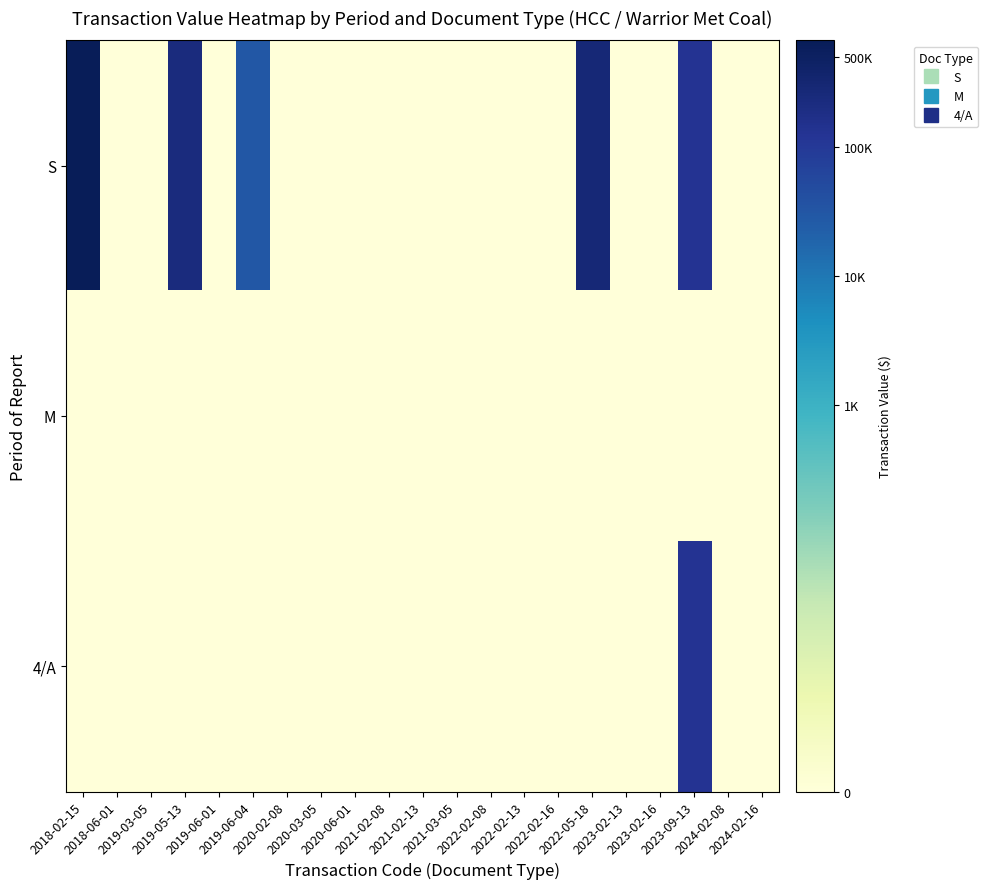

Reading right to left, extract all data points from this chart.

S: 2024-02-16=0.0	2024-02-08=0.0	2023-09-13=11.7	2023-02-16=0.0	2023-02-13=0.0	2022-05-18=12.6	2022-02-16=0.0	2022-02-13=0.0	2022-02-08=0.0	2021-03-05=0.0	2021-02-13=0.0	2021-02-08=0.0	2020-06-01=0.0	2020-03-05=0.0	2020-02-08=0.0	2019-06-04=10.3	2019-06-01=0.0	2019-05-13=12.3	2019-03-05=0.0	2018-06-01=0.0	2018-02-15=13.4
M: 2024-02-16=0.0	2024-02-08=0.0	2023-09-13=0.0	2023-02-16=0.0	2023-02-13=0.0	2022-05-18=0.0	2022-02-16=0.0	2022-02-13=0.0	2022-02-08=0.0	2021-03-05=0.0	2021-02-13=0.0	2021-02-08=0.0	2020-06-01=0.0	2020-03-05=0.0	2020-02-08=0.0	2019-06-04=0.0	2019-06-01=0.0	2019-05-13=0.0	2019-03-05=0.0	2018-06-01=0.0	2018-02-15=0.0
4/A: 2024-02-16=0.0	2024-02-08=0.0	2023-09-13=11.7	2023-02-16=0.0	2023-02-13=0.0	2022-05-18=0.0	2022-02-16=0.0	2022-02-13=0.0	2022-02-08=0.0	2021-03-05=0.0	2021-02-13=0.0	2021-02-08=0.0	2020-06-01=0.0	2020-03-05=0.0	2020-02-08=0.0	2019-06-04=0.0	2019-06-01=0.0	2019-05-13=0.0	2019-03-05=0.0	2018-06-01=0.0	2018-02-15=0.0